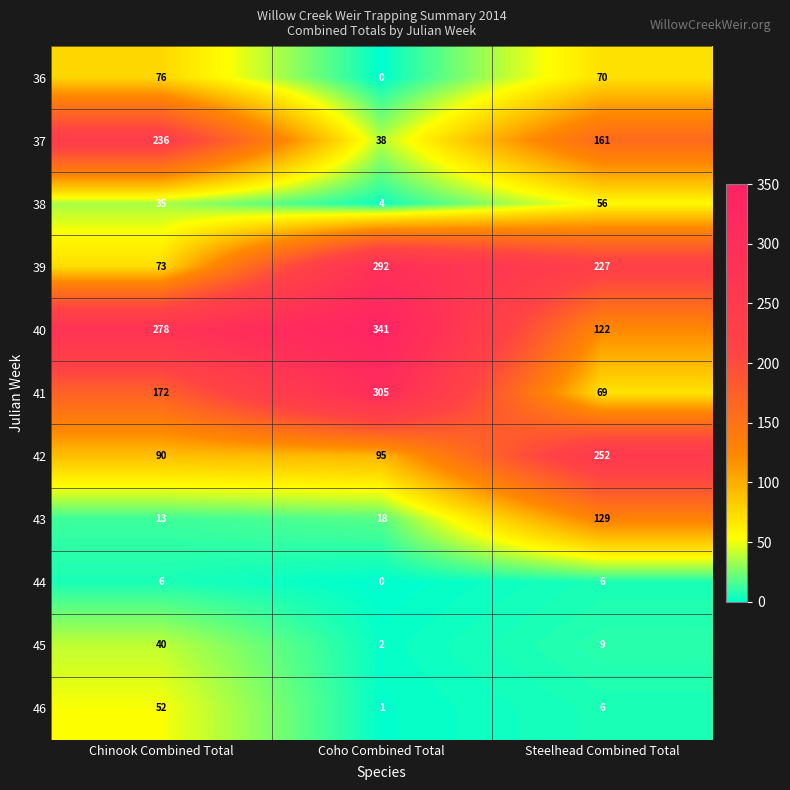

How many categories are shown in the chart?

3